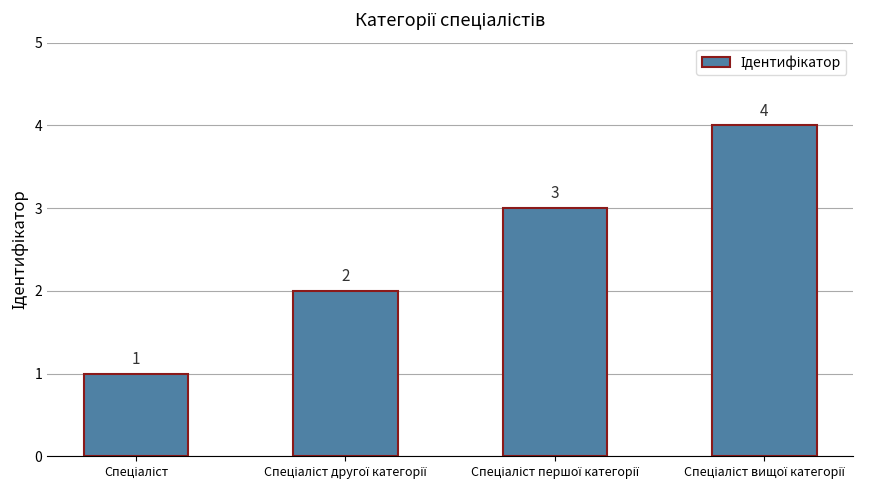

What is the value of the 2nd bar from the left?

2